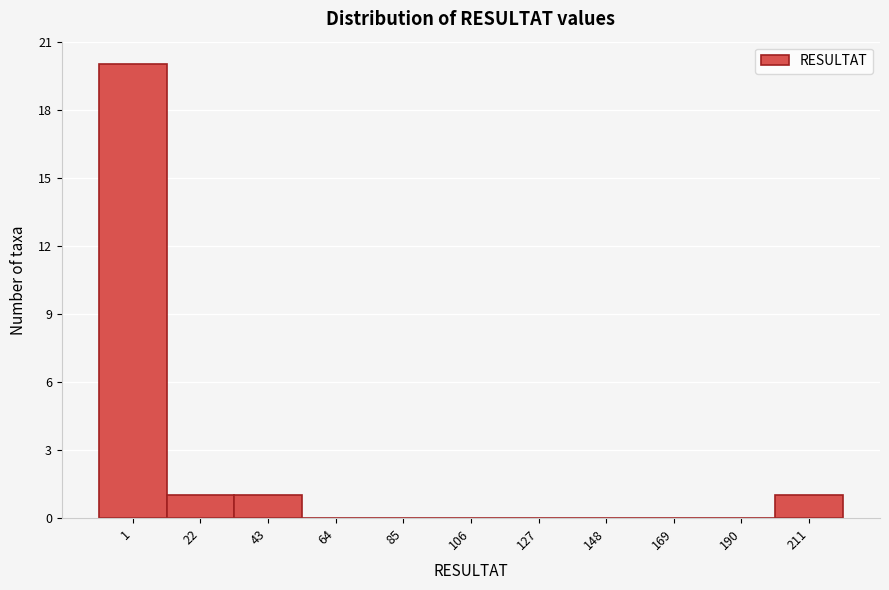

Reading right to left, extract all data points from this chart.

211=1	190=0	169=0	148=0	127=0	106=0	85=0	64=0	43=1	22=1	1=20